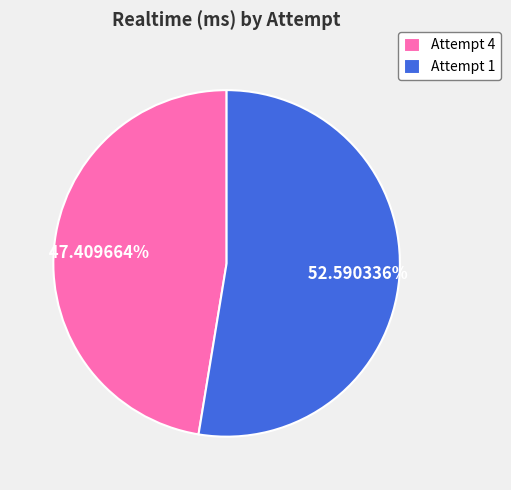

What percentage do Attempt 1 and Attempt 4 together represent?

100.0%